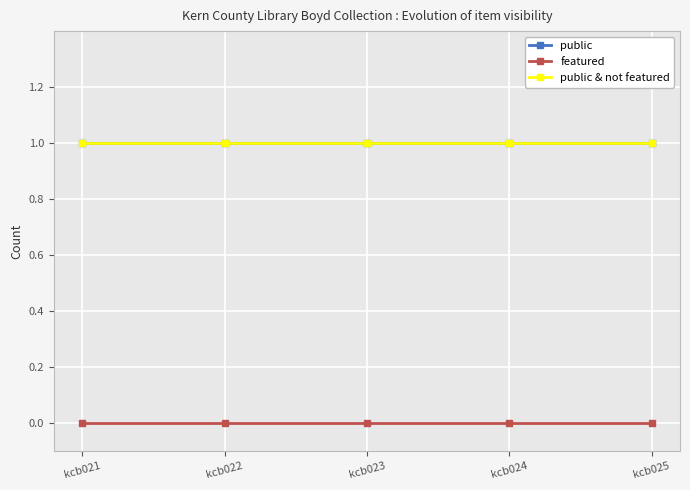

Does the chart have visible grid lines?

Yes